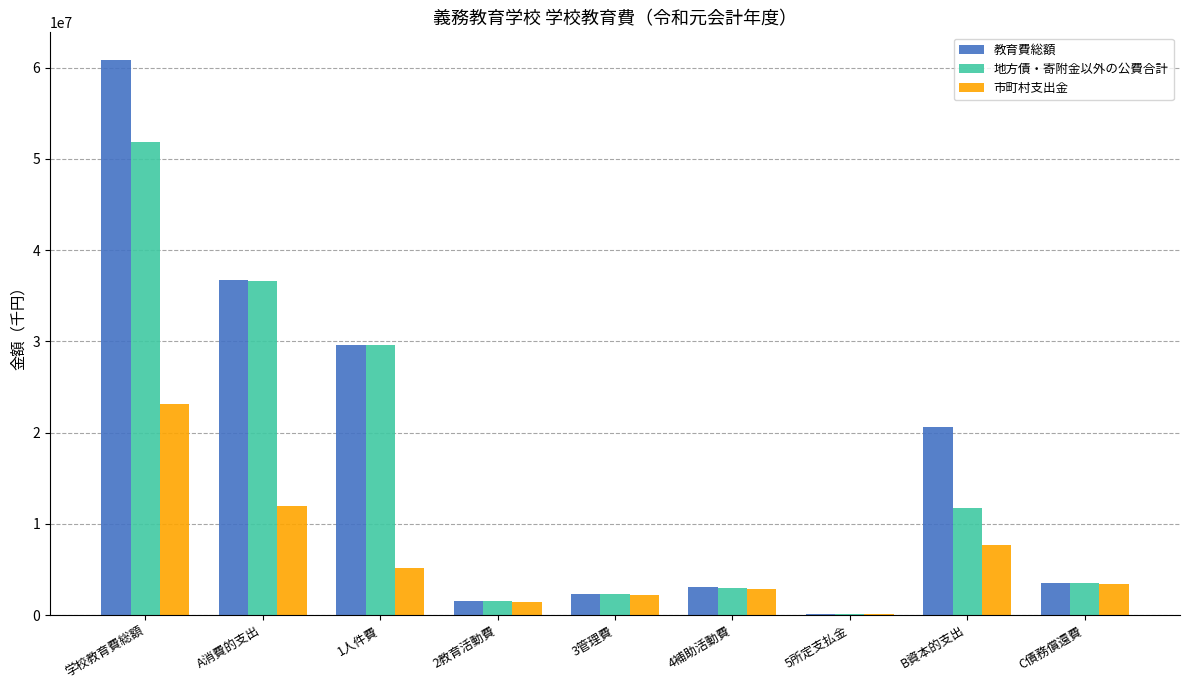

What is the maximum value for 地方債・寄附金以外の公費合計?

51854117